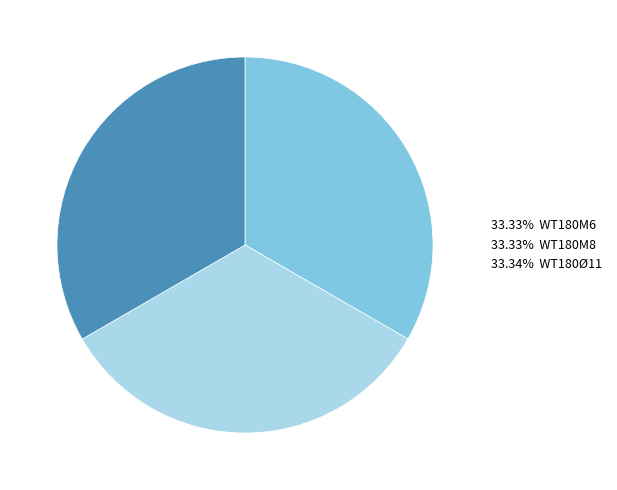

Does 33.33% WT180M6 represent more than half of the total?

No